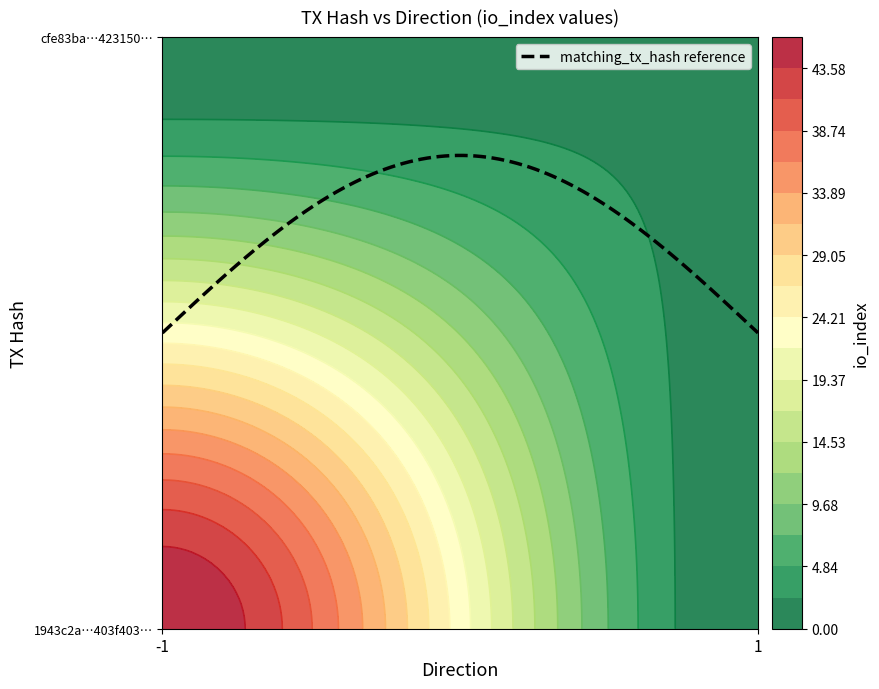

What is the sum of the 1943c2a24341bdd7ebaeb3a9308b9c66403f403… values at io_index and direction?

45